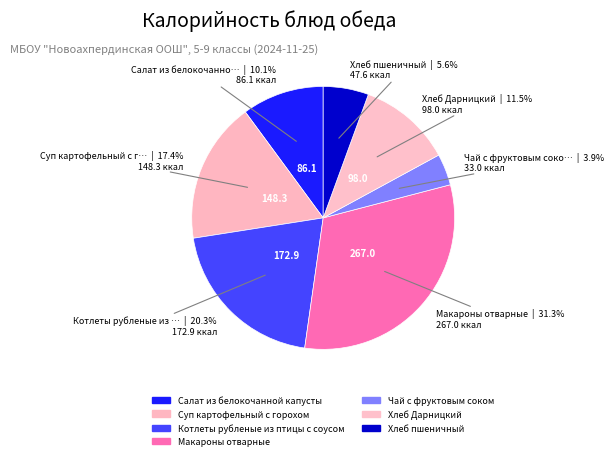

Approximately how many times larger is the value at Котлеты рубленые из птицы с соусом compared to Хлеб пшеничный?

3.6